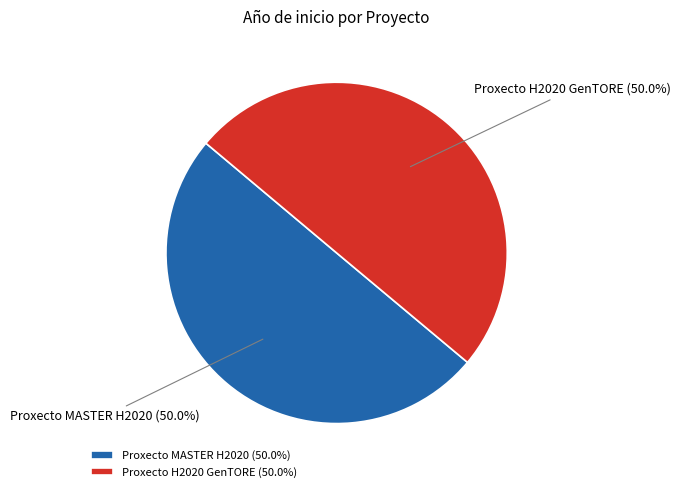

The Proxecto MASTER H2020 slice represents 64% of the pie. True or false?

False